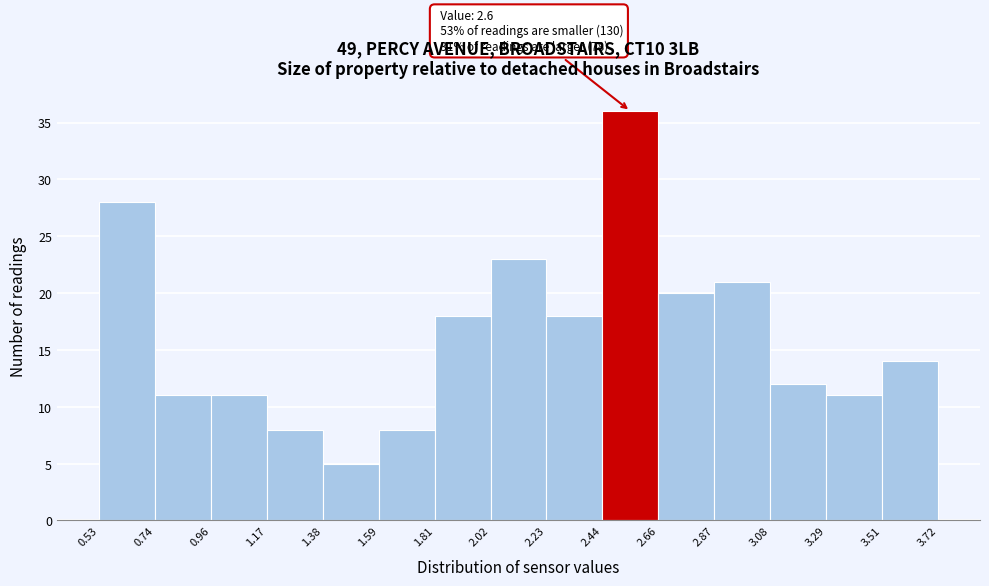

Over which range of the x-axis is the bar tallest?

2.44 to 2.66